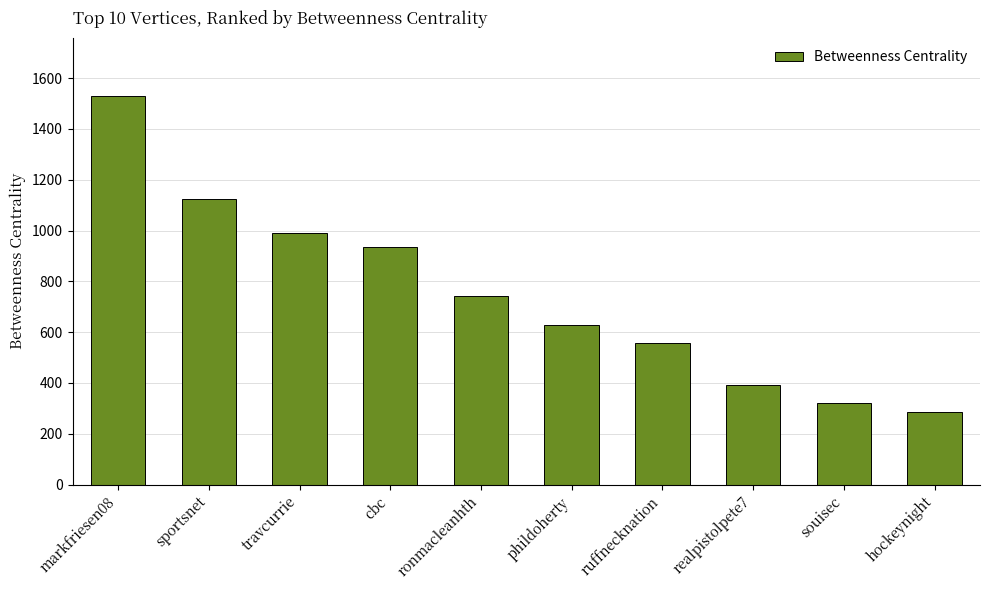

How many bars are there in total?

10